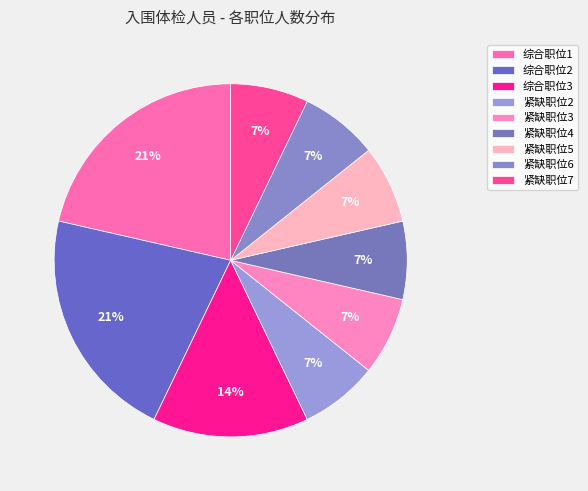

Approximately how many times larger is the value at 紧缺职位6 compared to 综合职位2?

0.3